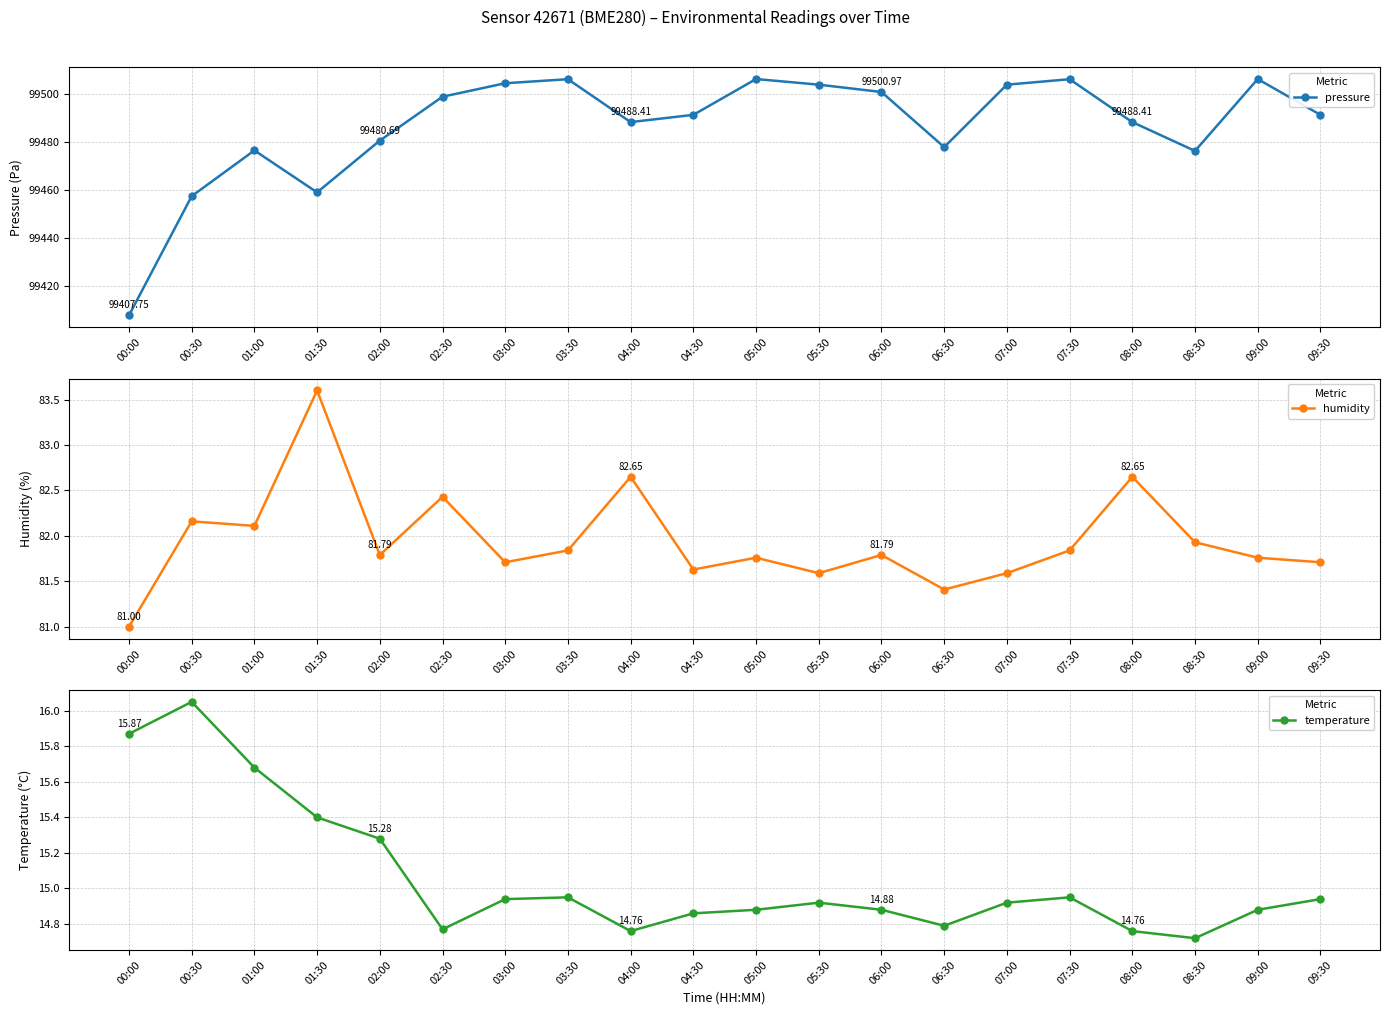

Reading left to right, list all the values displayed in this chart.

pressure: 99407.8	99457.5	99476.6	99459.1	99480.7	99499.0	99504.6	99506.3	99488.4	99491.4	99506.4	99504.0	99501.0	99478.0	99504.0	99506.3	99488.4	99476.4	99506.4	99491.4
humidity: 81.0	82.2	82.1	83.6	81.8	82.4	81.7	81.8	82.7	81.6	81.8	81.6	81.8	81.4	81.6	81.8	82.7	81.9	81.8	81.7
temperature: 15.9	16.1	15.7	15.4	15.3	14.8	14.9	14.9	14.8	14.9	14.9	14.9	14.9	14.8	14.9	14.9	14.8	14.7	14.9	14.9